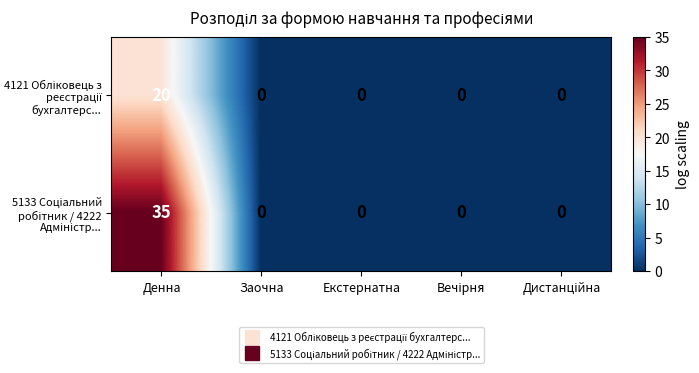

What is the total value across all series at Денна?

55